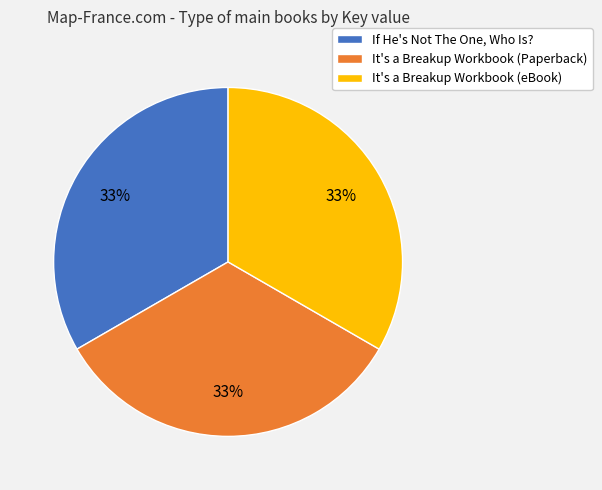

To the nearest percent, what percentage of the pie is If He's Not The One, Who Is??

33%